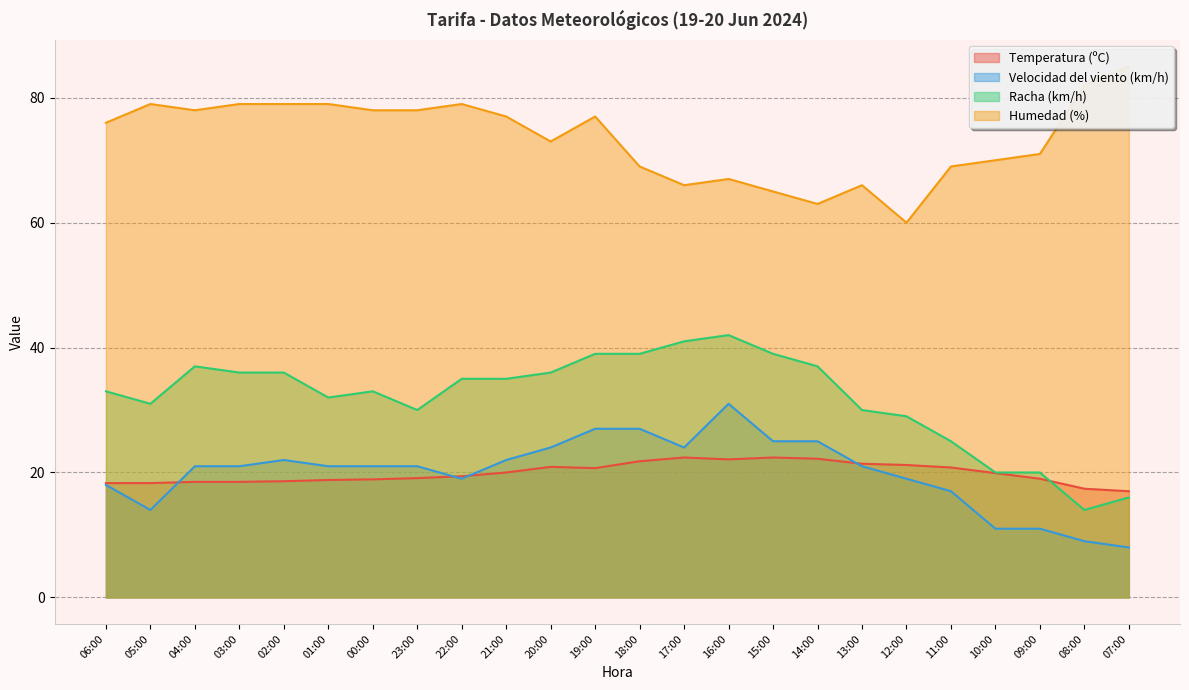

Which label corresponds to the smallest value in the chart?

07:00